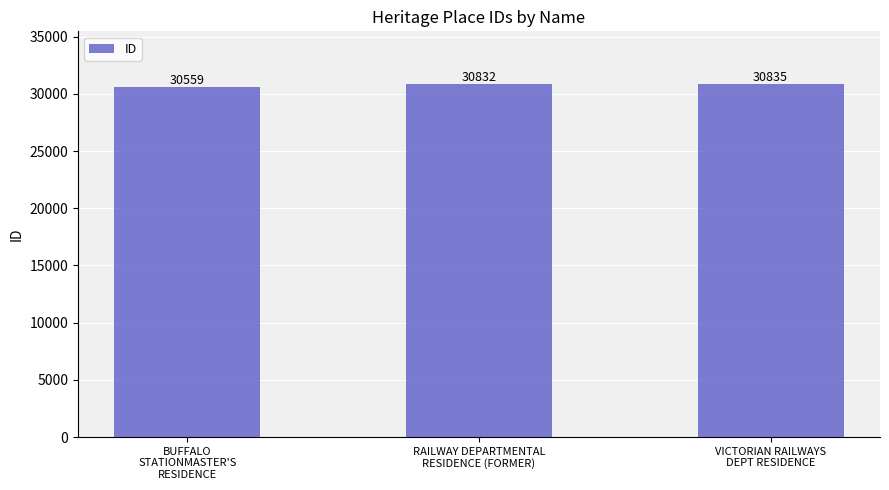

Rank the categories by value from highest to lowest.

VICTORIAN RAILWAYS
DEPT RESIDENCE, RAILWAY DEPARTMENTAL
RESIDENCE (FORMER), BUFFALO
STATIONMASTER'S
RESIDENCE